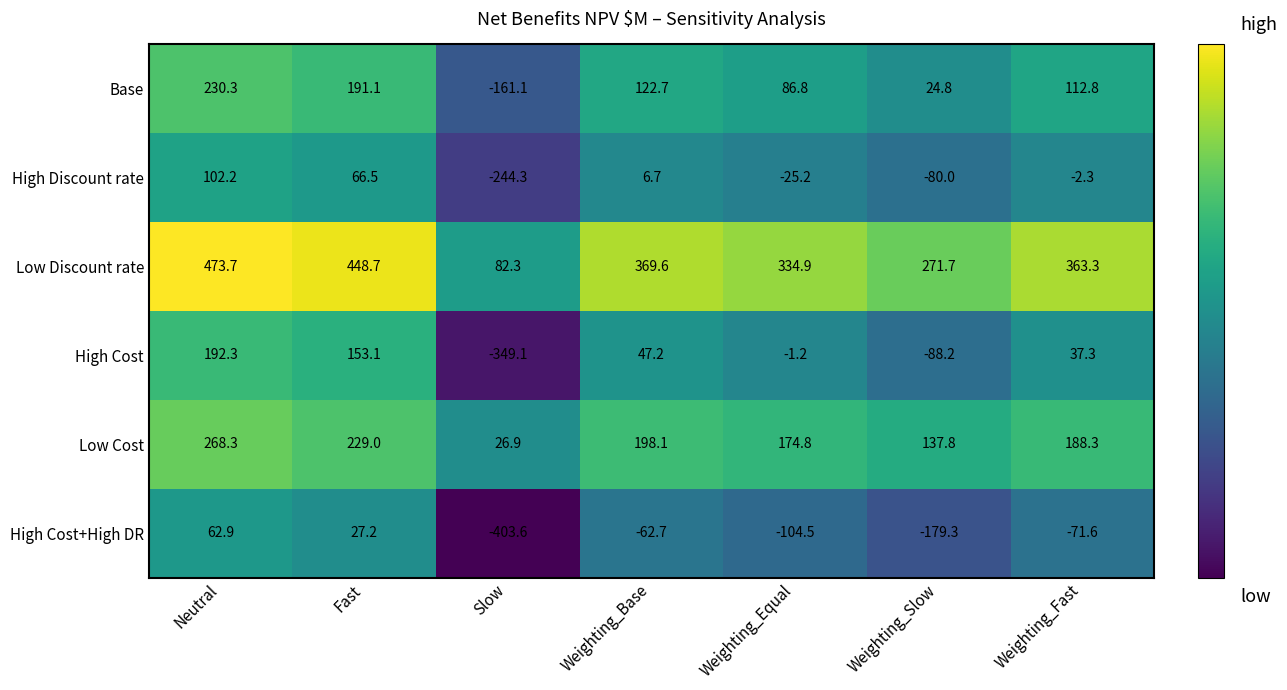

What is the difference between the High Cost+High DR values at Weighting_Fast and Slow?

332.0